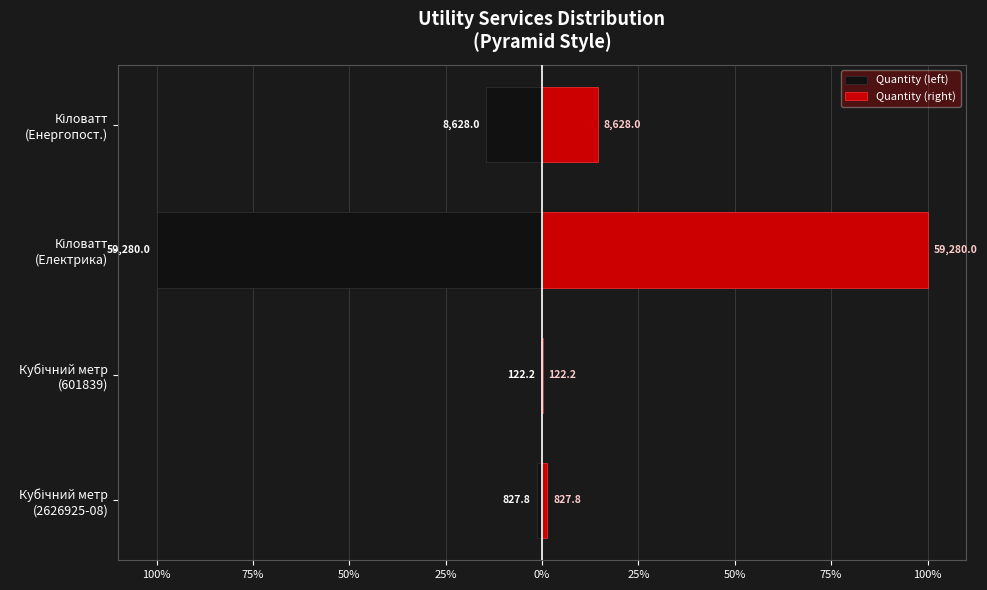

Reading right to left, extract all data points from this chart.

Quantity (left): -14.6	-100.0	-0.2	-1.4
Quantity (right): 14.6	100.0	0.2	1.4